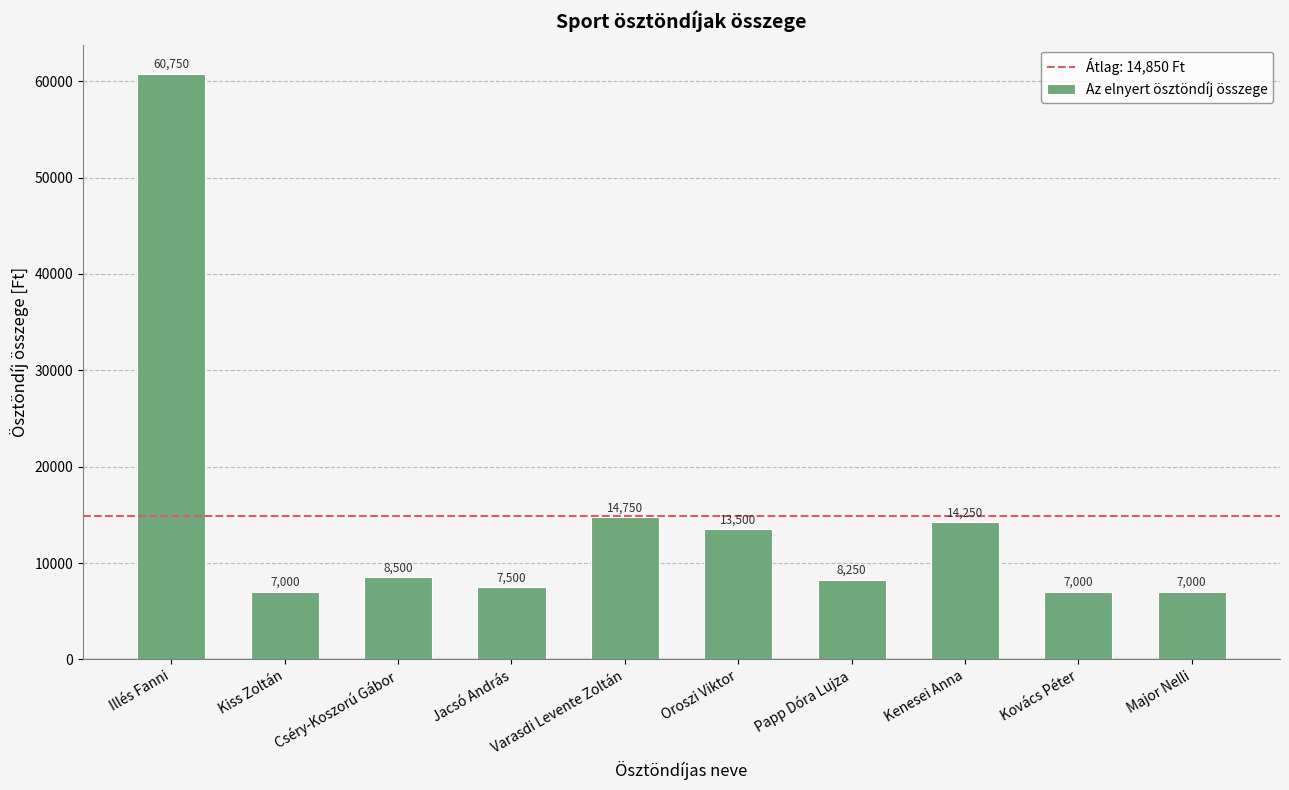

Reading left to right, extract all data points from this chart.

Illés Fanni=60750	Kiss Zoltán=7000	Cséry-Koszorú Gábor=8500	Jacsó András=7500	Varasdi Levente Zoltán=14750	Oroszi Viktor=13500	Papp Dóra Lujza=8250	Kenesei Anna=14250	Kovács Péter=7000	Major Nelli=7000